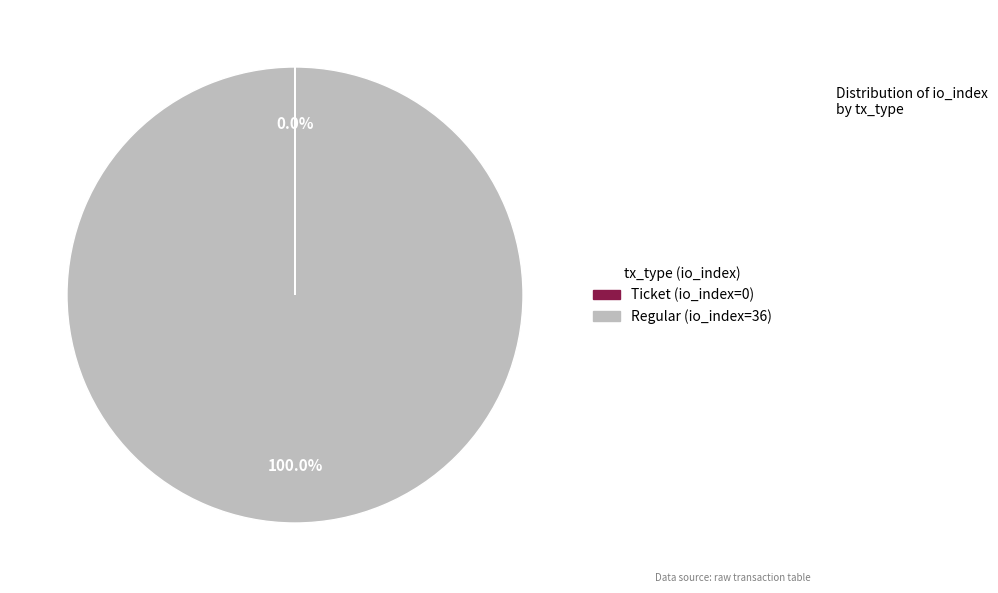

Which slice is the largest?

Regular